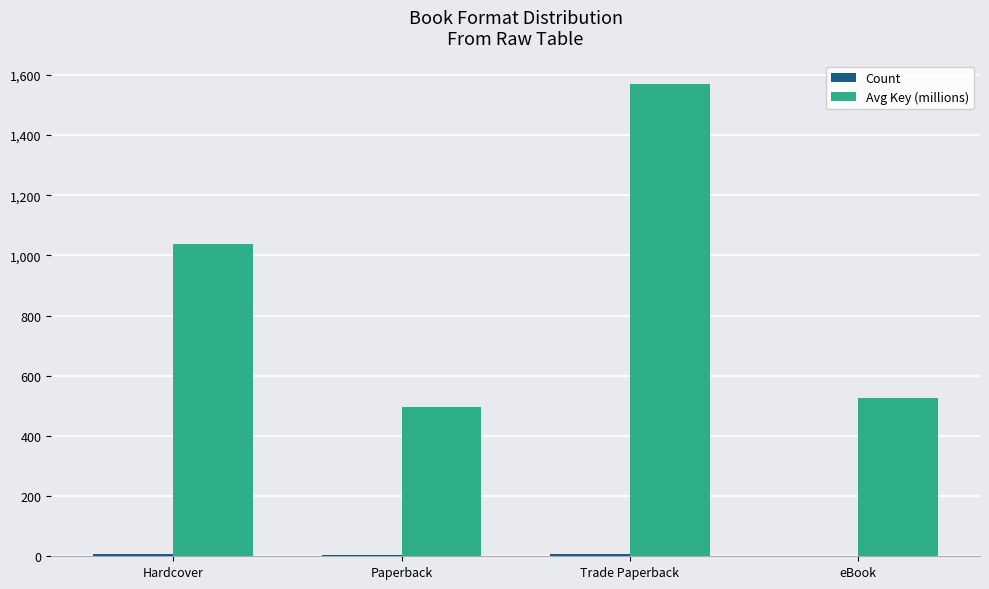

How many values in the Avg Key (millions) series exceed 1038?

2